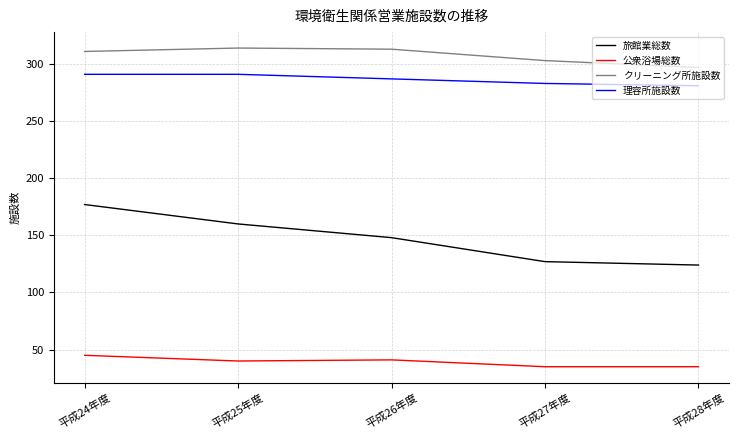

At 平成28年度, list the series in order from smallest to largest.

公衆浴場総数, 旅館業総数, 理容所施設数, クリーニング所施設数